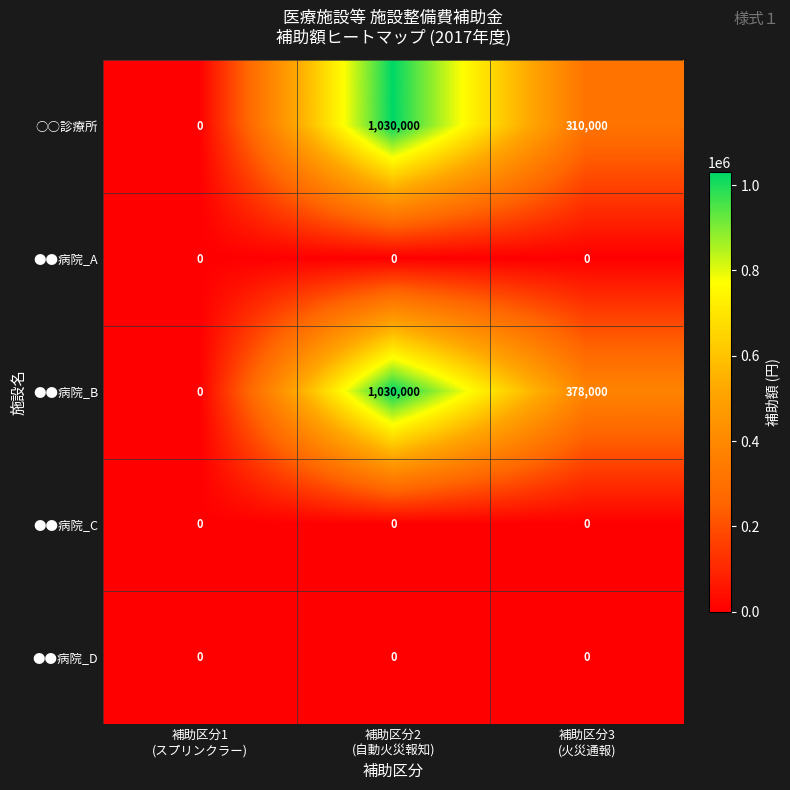

At how many categories does at least one series exceed 650089?

1